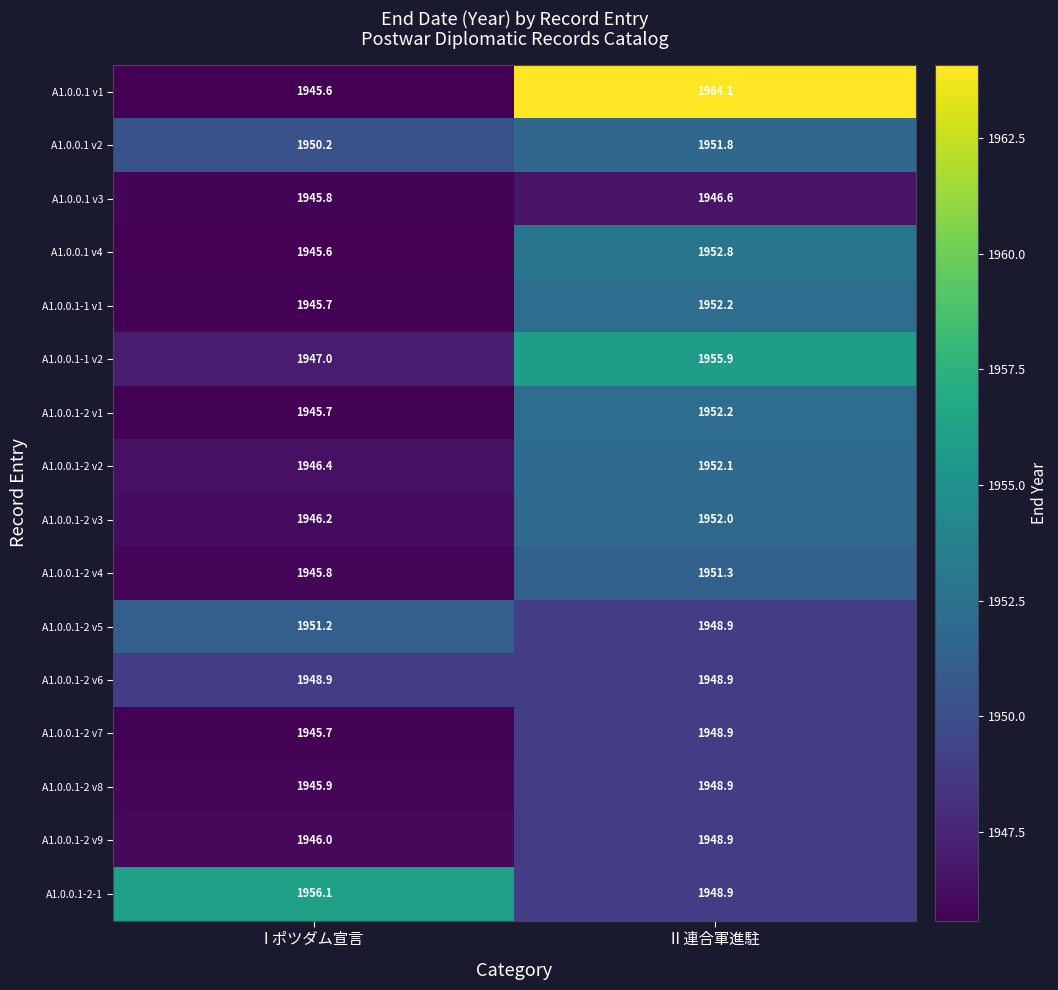

At how many categories does at least one series exceed 1950?

2